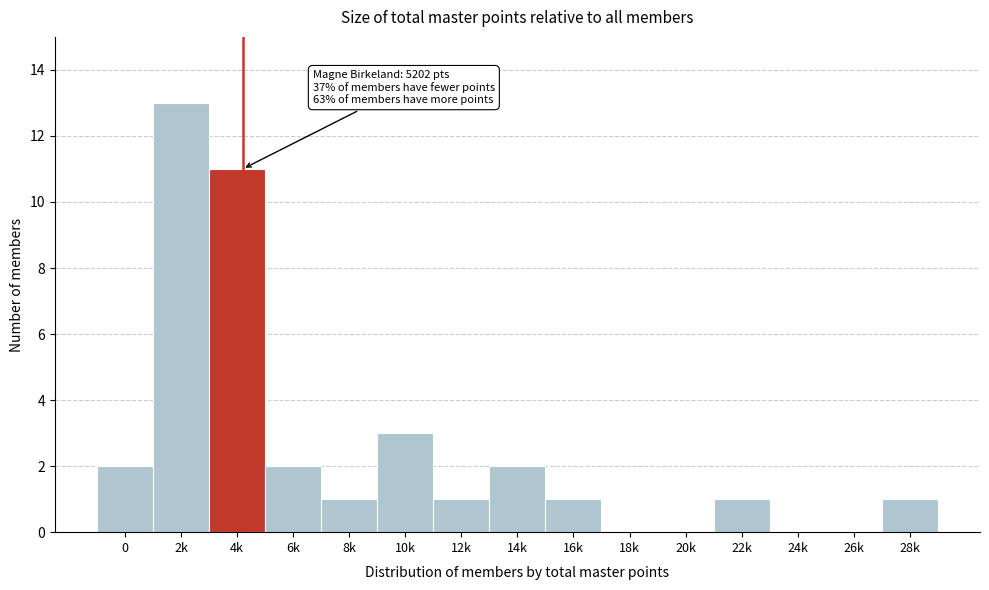

Reading left to right, list all the values displayed in this chart.

0=2	2k=13	4k=11	6k=2	8k=1	10k=3	12k=1	14k=2	16k=1	18k=0	20k=0	22k=1	24k=0	26k=0	28k=1